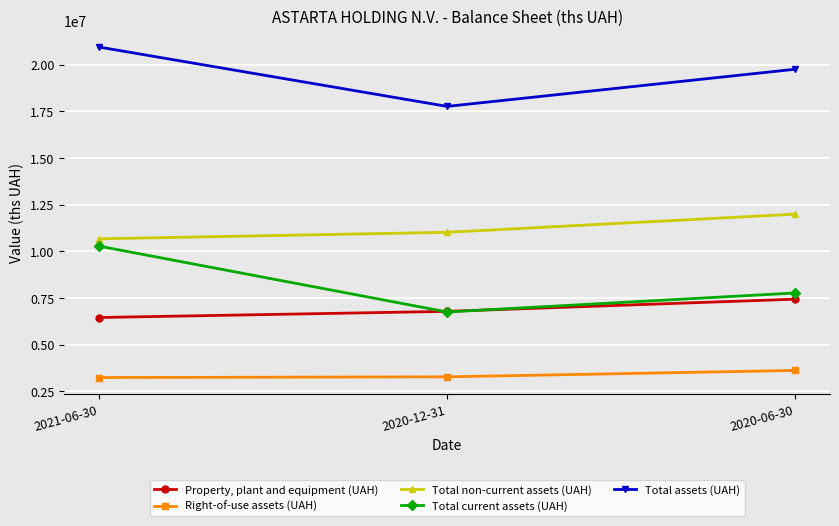

Which series has the largest range (max minus min)?

Total current assets (UAH)